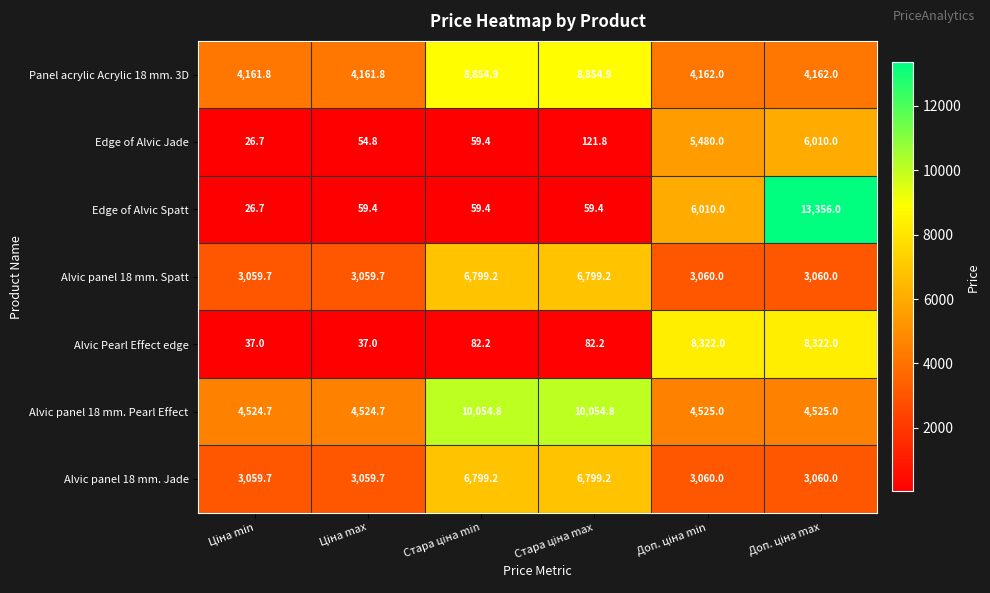

What is the minimum value for Alvic panel 18 mm. Pearl Effect?

4524.7